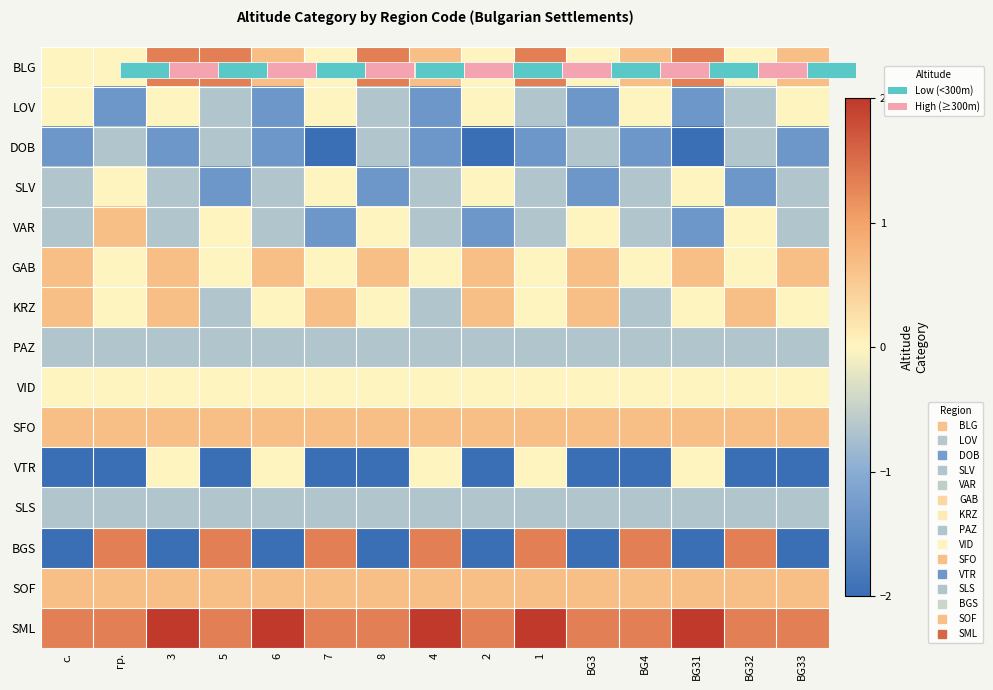

At how many categories does at least one series exceed 0?

15